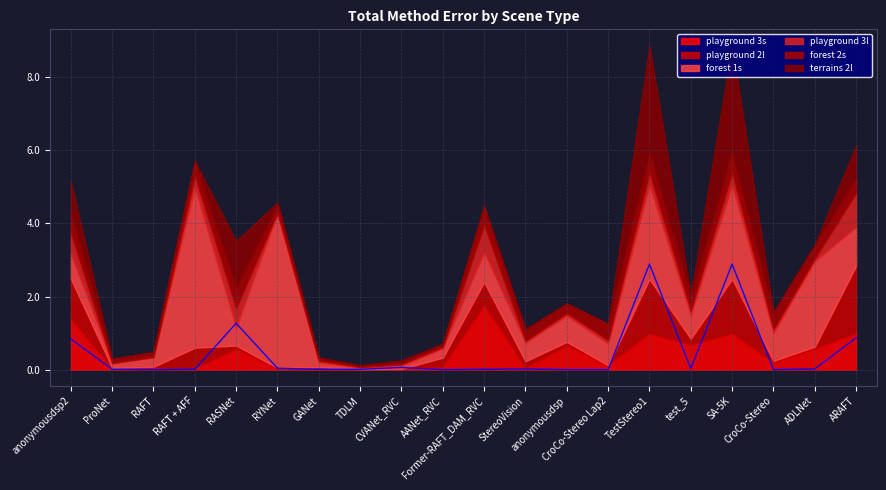

What is the total value across all series at anonymousdsp2?

5.2